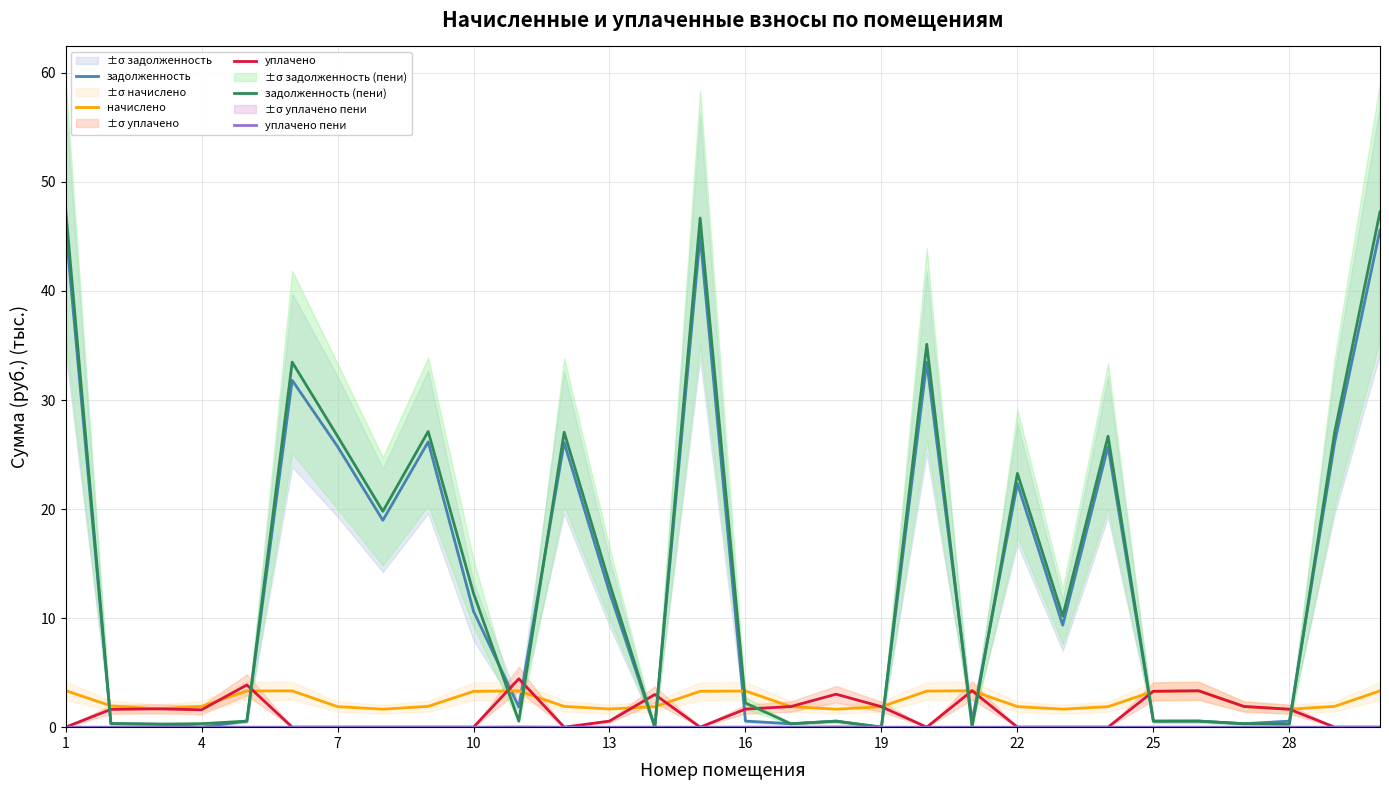

The задолженность series shows 3.8 at 13. True or false?

False